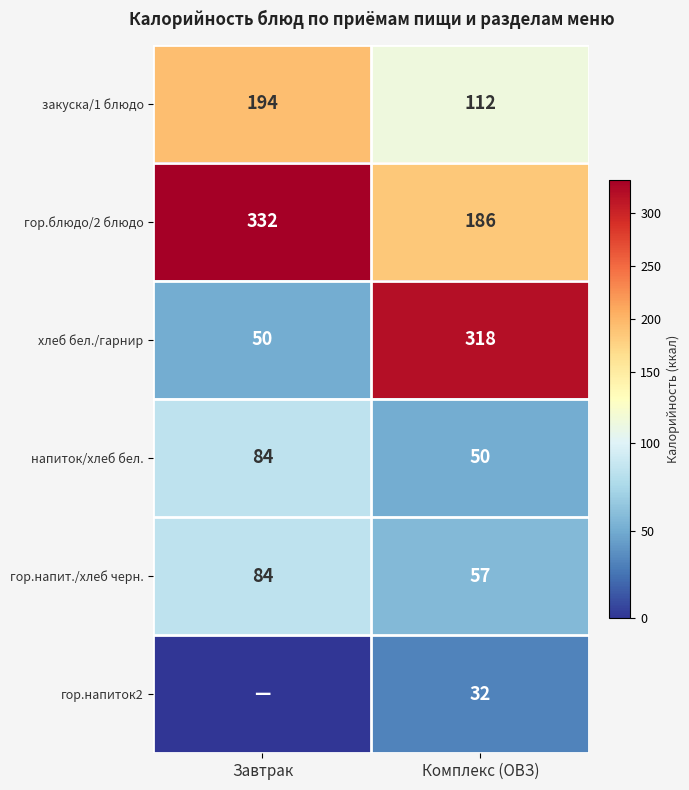

How many data points in гор.напит./хлеб черн. are less than 84?

1